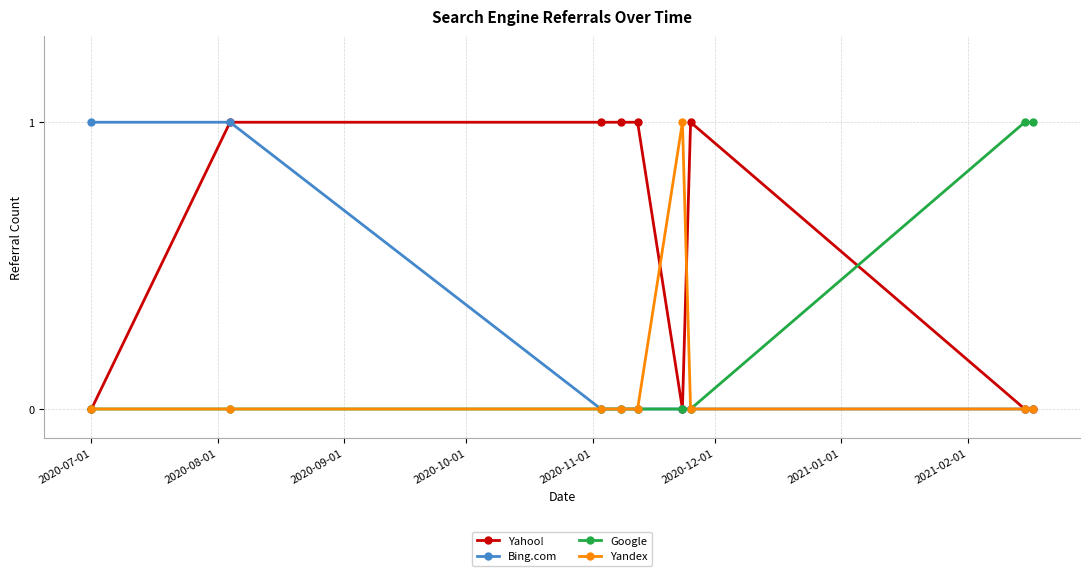

True or false: Yahoo! has more than 0 points higher than both neighbors.

True